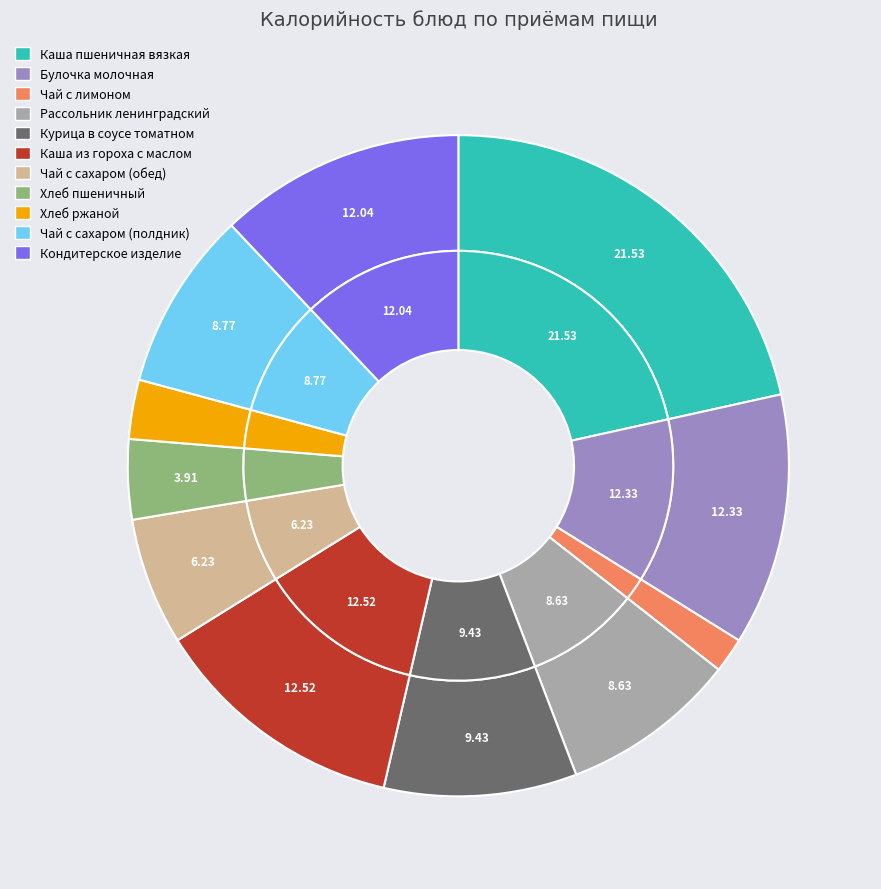

True or false: Хлеб ржаной accounts for 3% of the total.

True